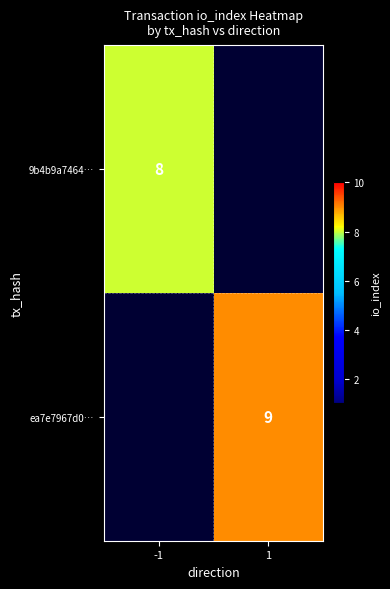

The value of 9b4b9a7464… at -1 is 2. True or false?

False